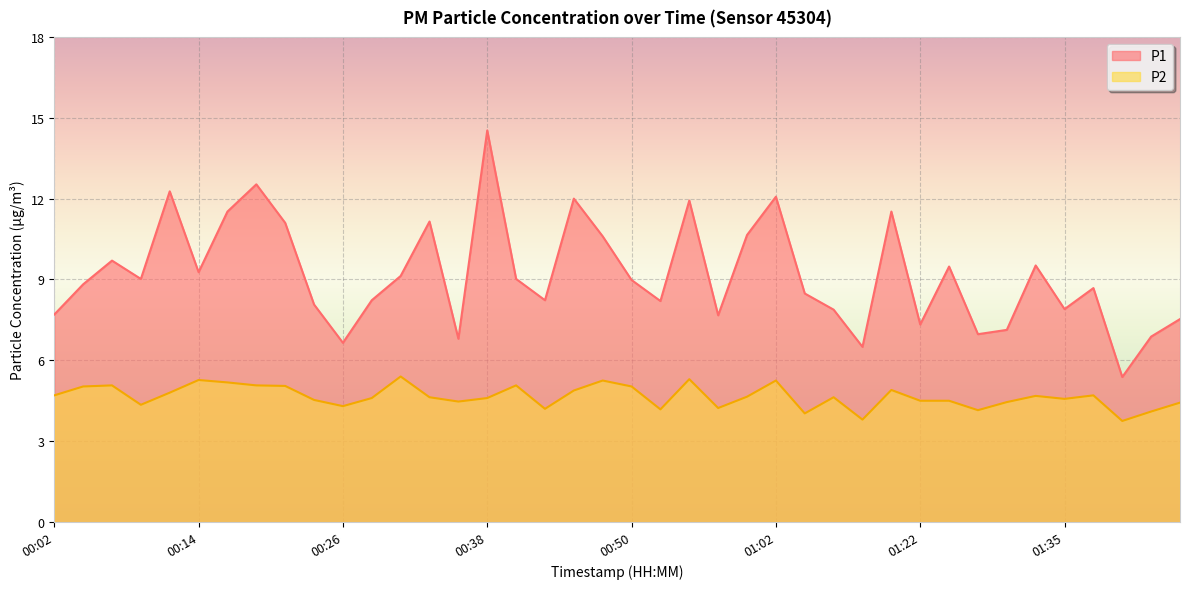

Between 00:16 and 01:00, which series saw the biggest shift?

P1